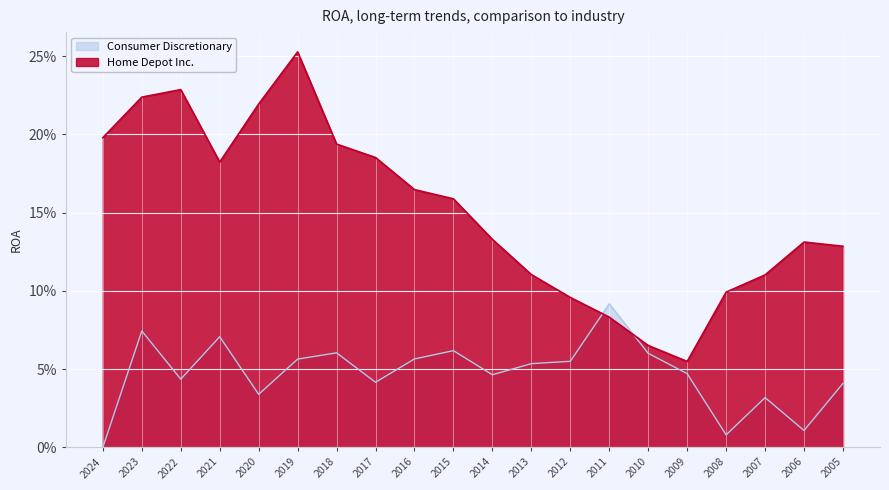

How many distinct data groups are displayed?

2